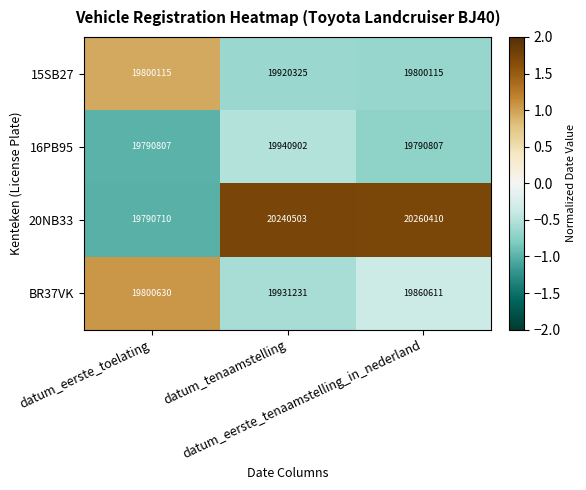

Which series has the largest total across all categories?

20NB33